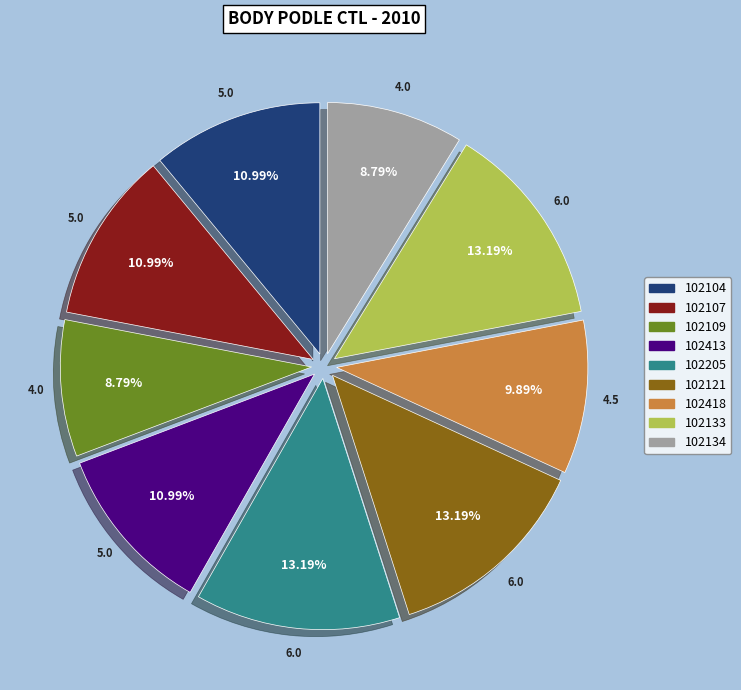

Count the number of slices in the pie.

9